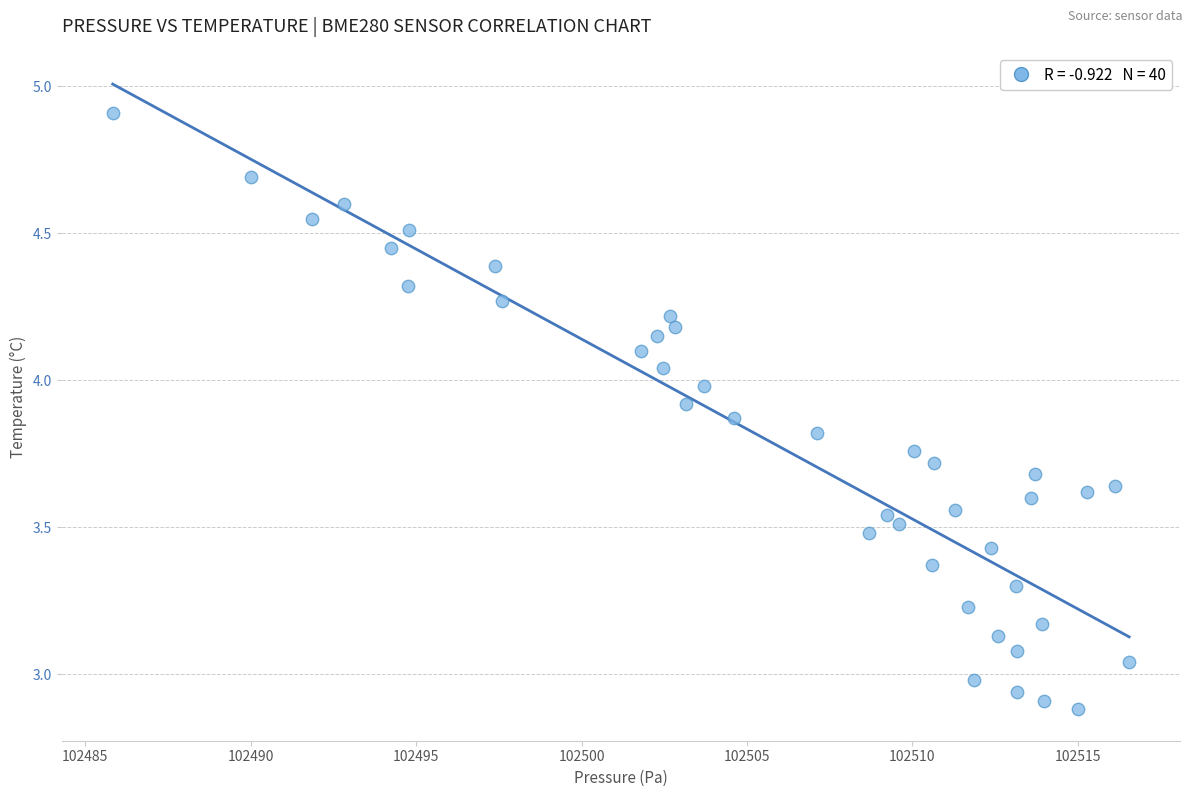

What is the range of Y values (max minus min)?

2.0